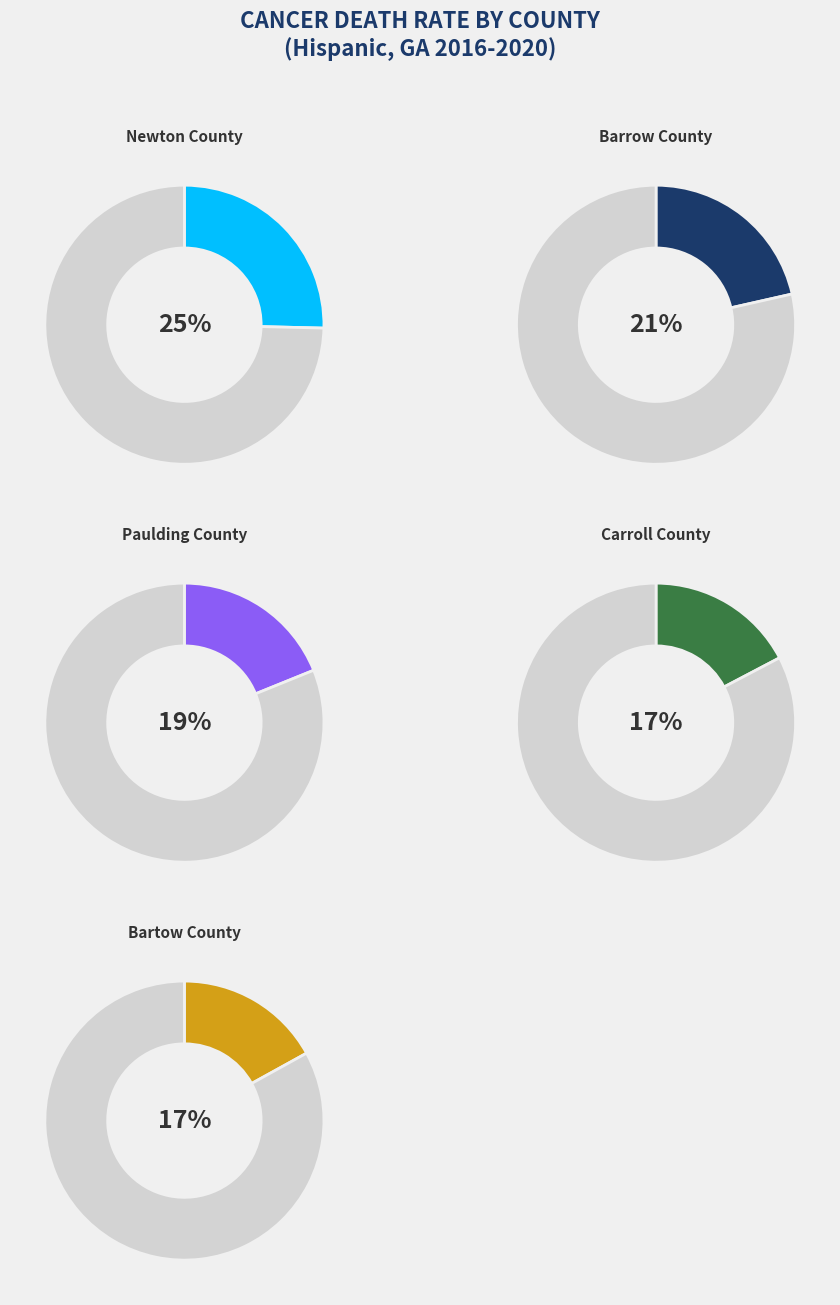

How many slices are in this pie chart?

10